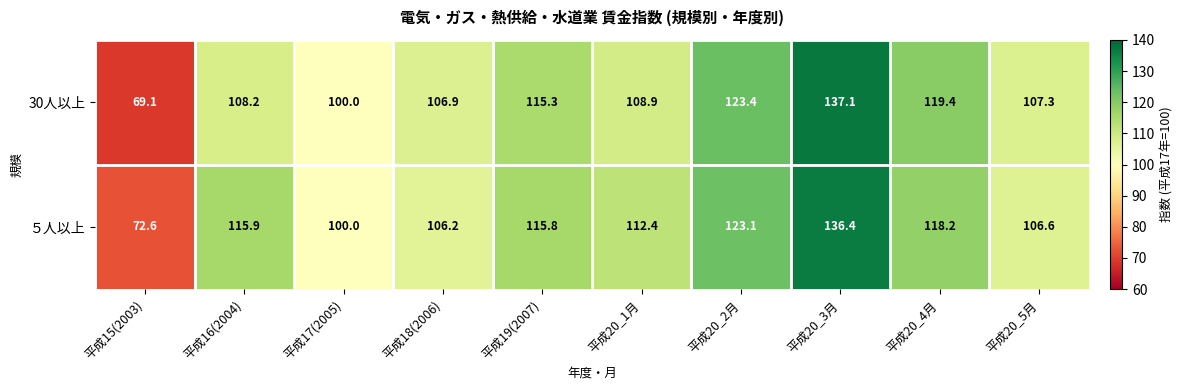

Which series has the largest range (max minus min)?

30人以上